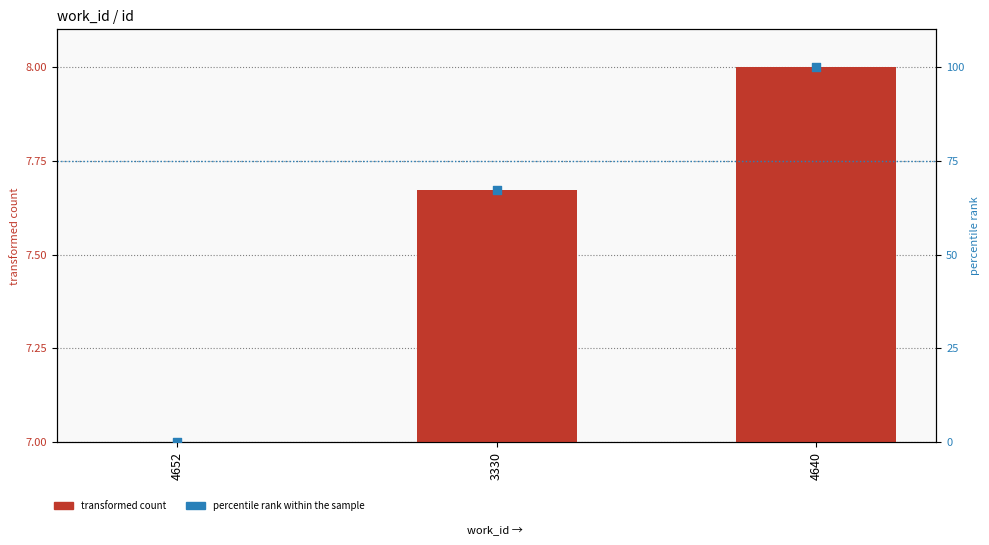

What is the total value across all series at 4640?

108.0